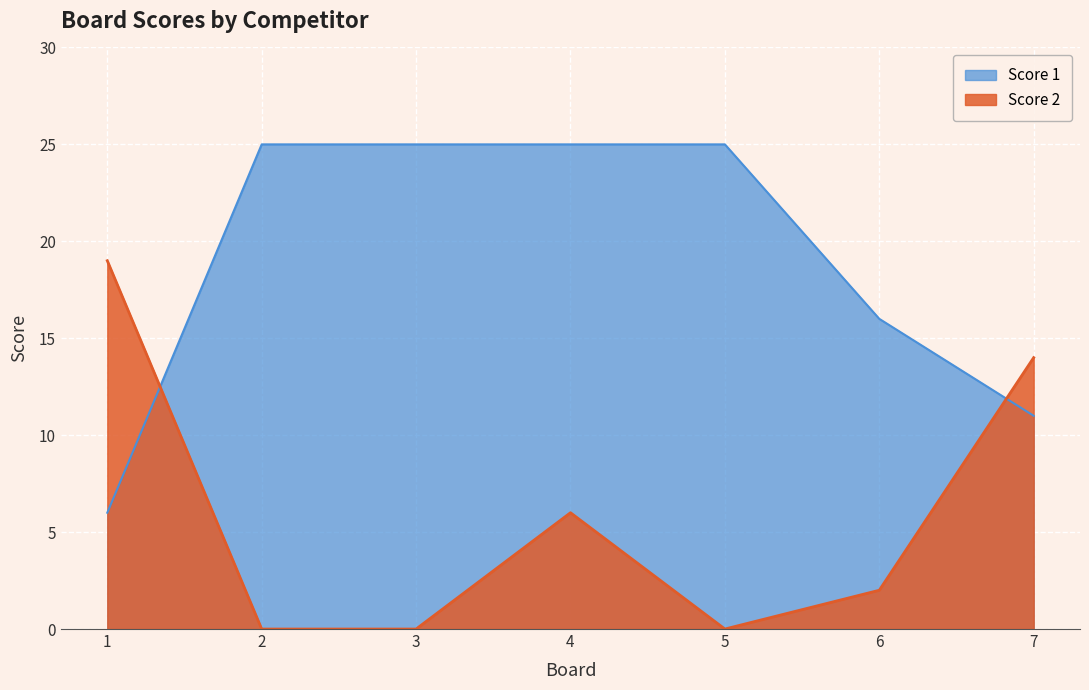

Which series has the widest spread of values?

Score 1